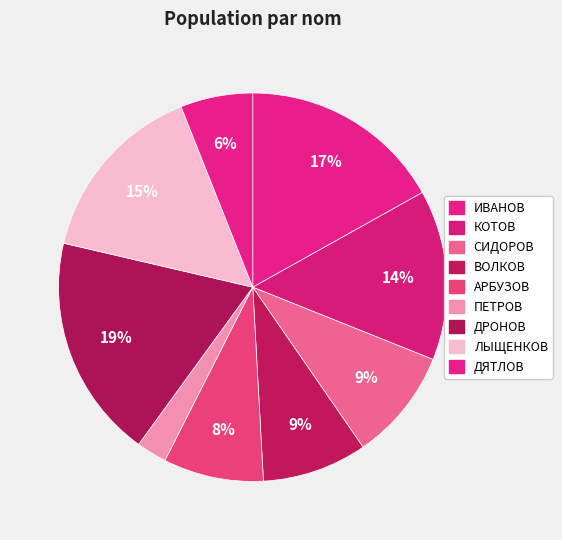

Which category has the smallest portion of the pie?

ПЕТРОВ